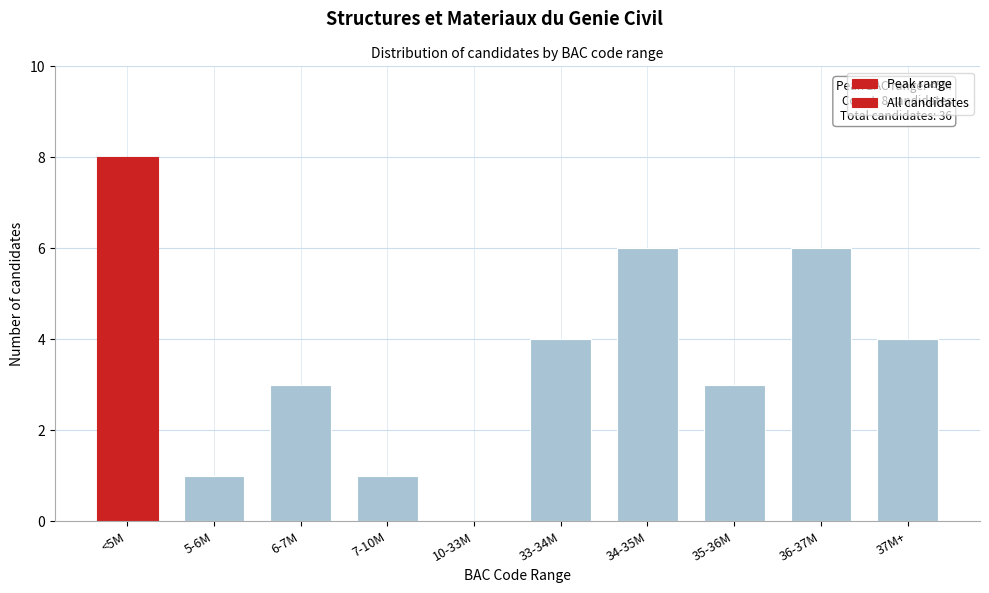

Reading left to right, extract all data points from this chart.

<5M=8	5-6M=1	6-7M=3	7-10M=1	10-33M=0	33-34M=4	34-35M=6	35-36M=3	36-37M=6	37M+=4